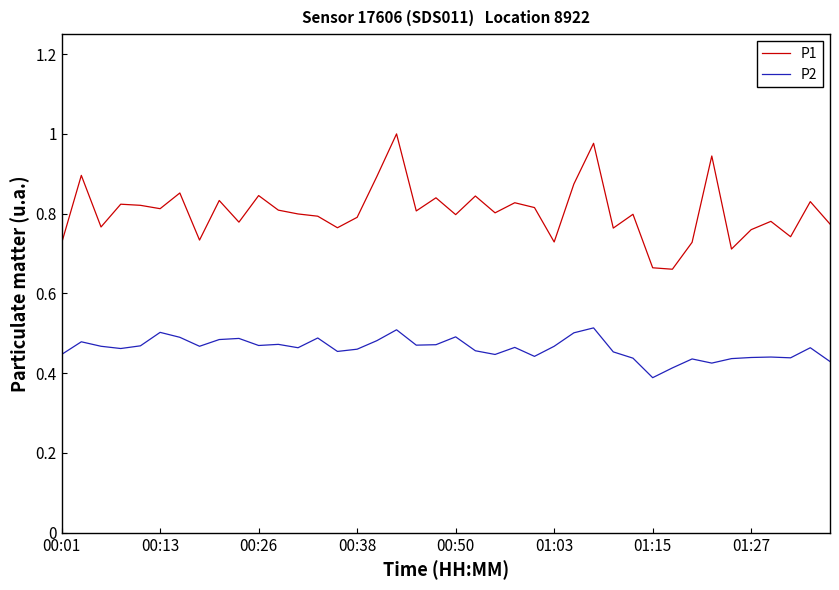

True or false: P2 and P1 cross at least once.

False